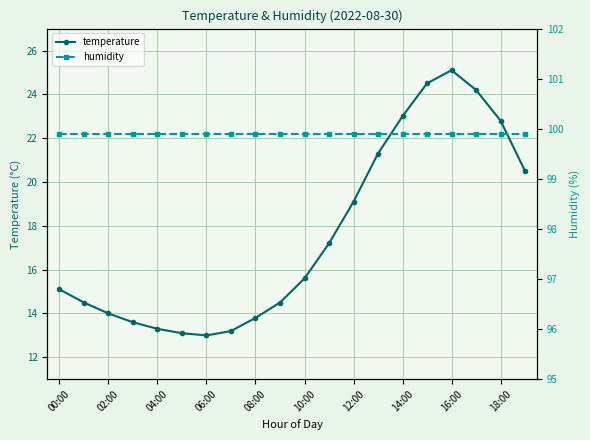

The temperature series shows 31.4 at 12:00. True or false?

False